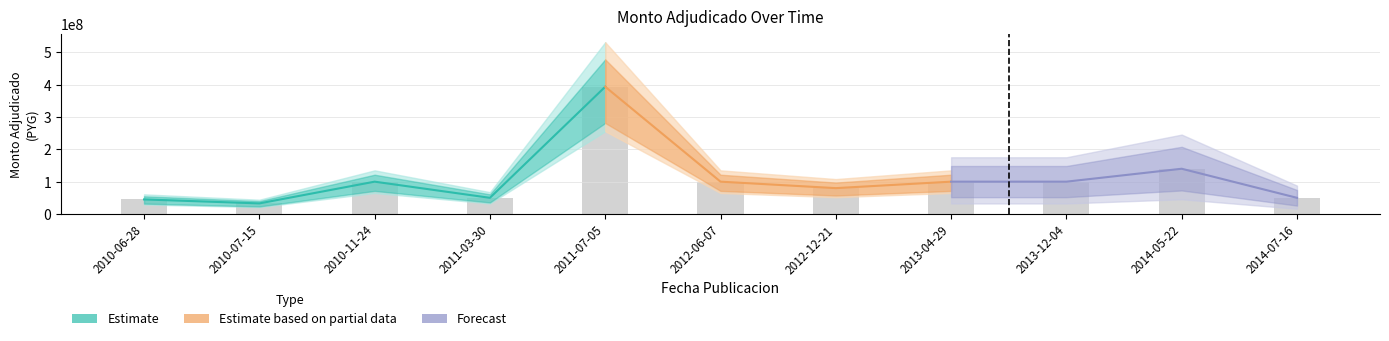

What is the difference between the maximum and minimum values?

361200000